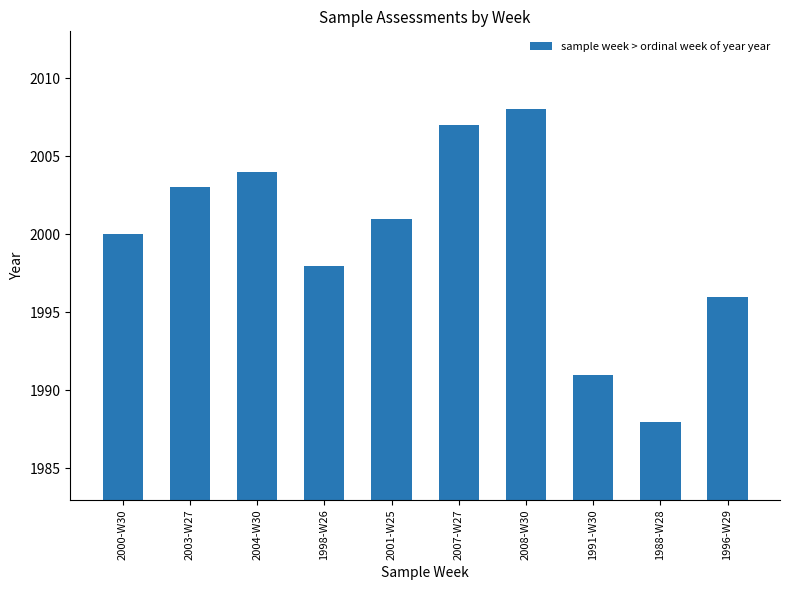

Reading left to right, list all the values displayed in this chart.

2000	2003	2004	1998	2001	2007	2008	1991	1988	1996